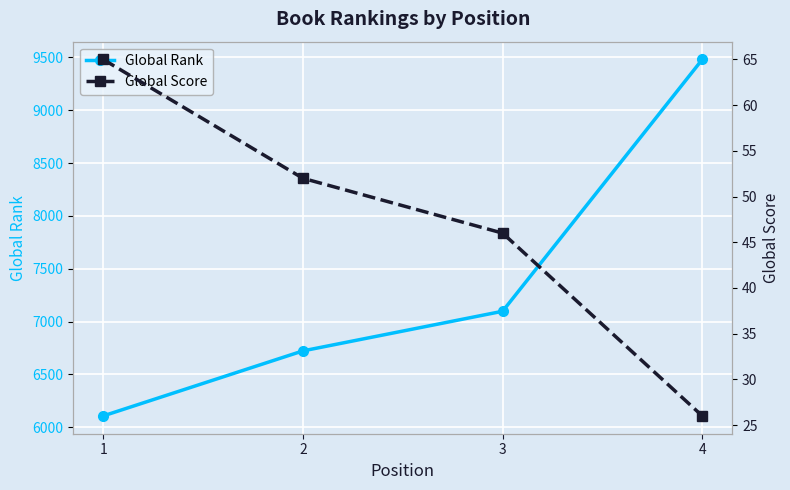

How many lines are shown in the chart?

2